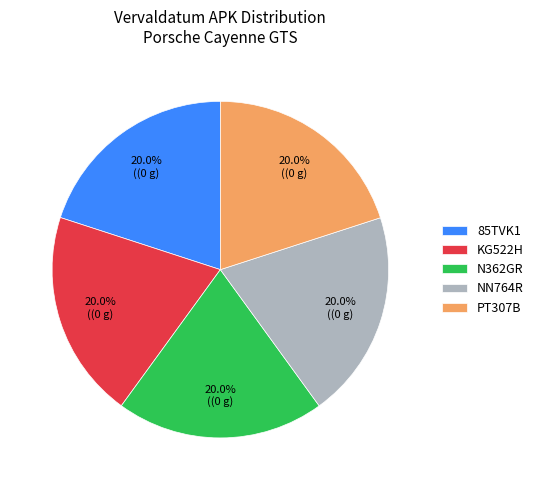

Approximately how many times larger is the value at N362GR compared to PT307B?

1.0